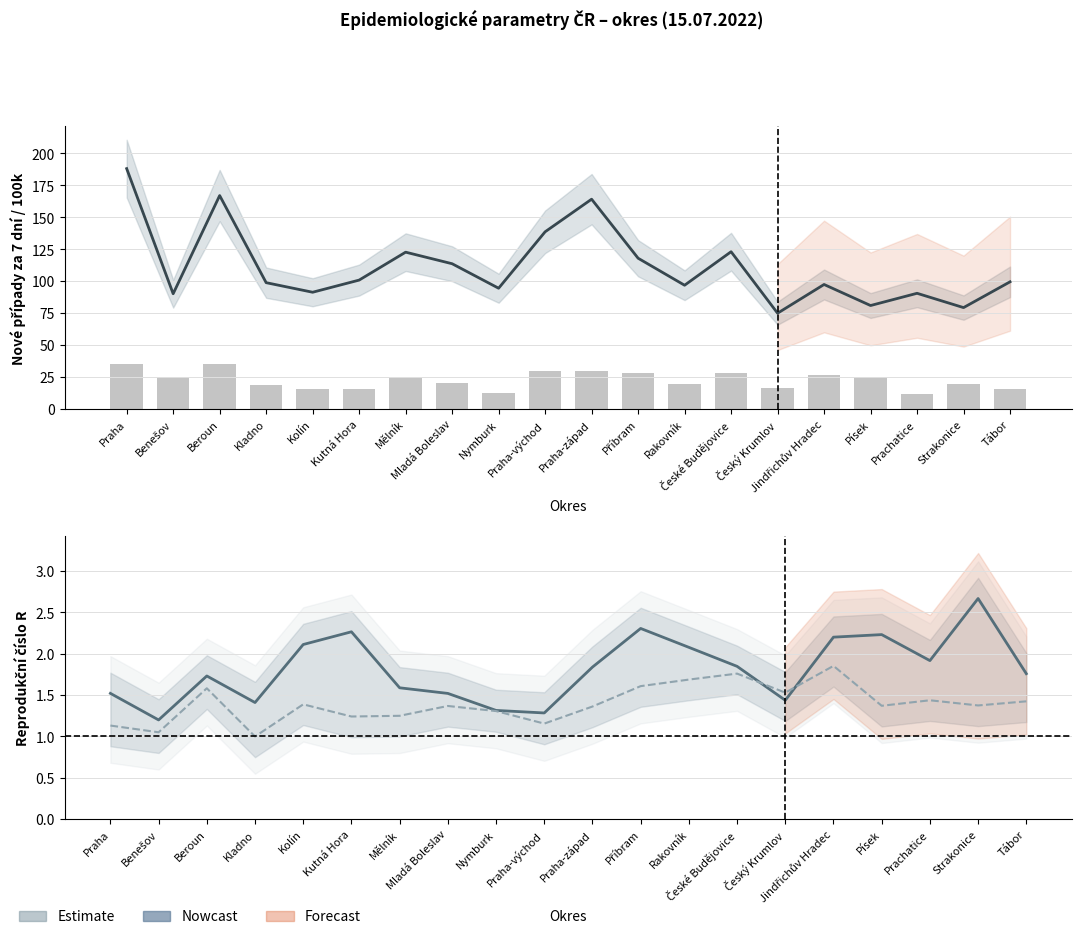

Which series has the largest range (max minus min)?

Nové případy za 7 dní na 100k